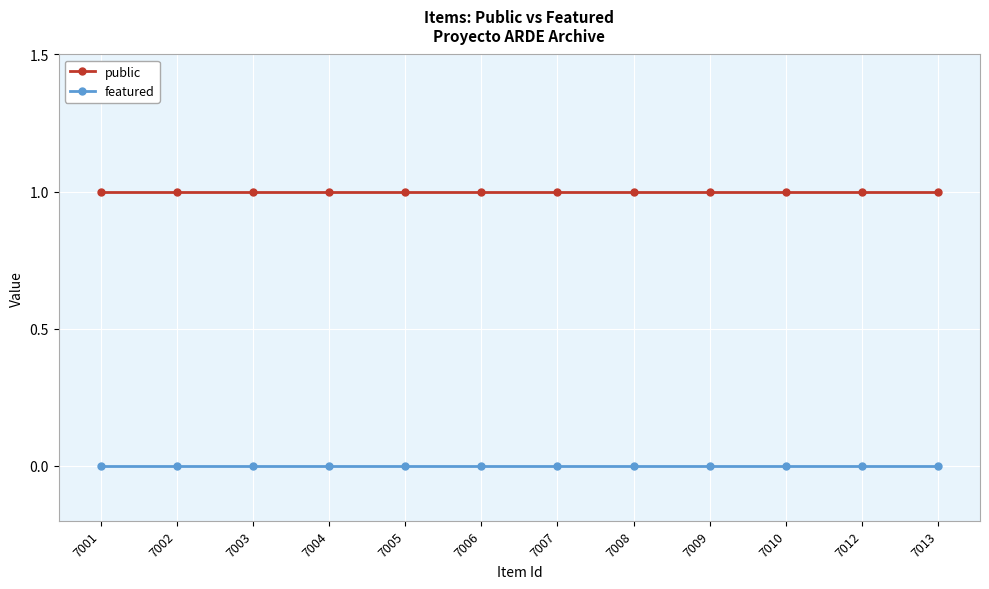

Does the chart have visible grid lines?

Yes